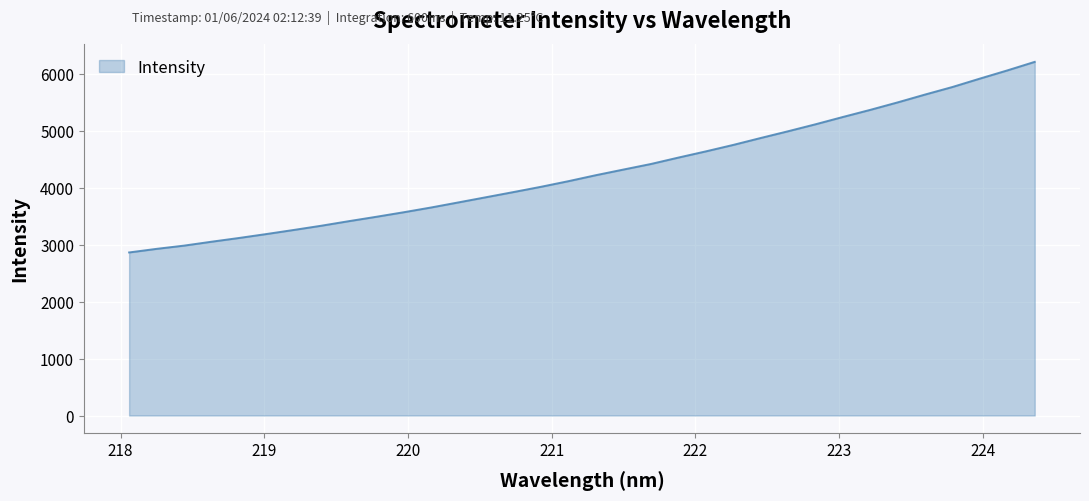

What is the minimum value shown in the chart?

2863.2